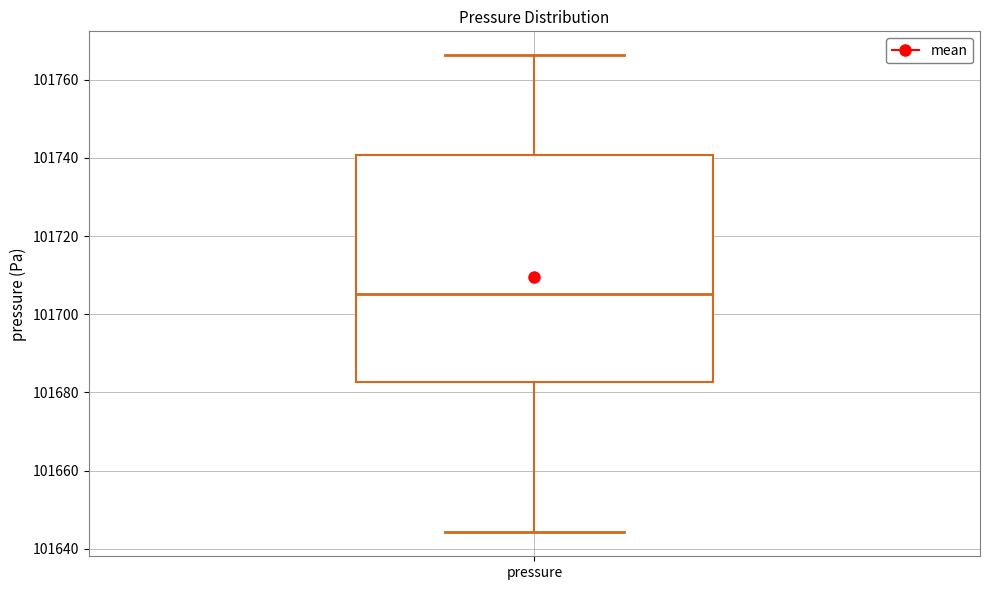

Transcribe this box plot: give where the median line is, the range the box spans, and where the two whiskers end, as read against the y-axis. The values are not printed on the chart, so give them approximately, as read against the axis.

median 101706, box 101682 to 101740, whiskers 101644 to 101766